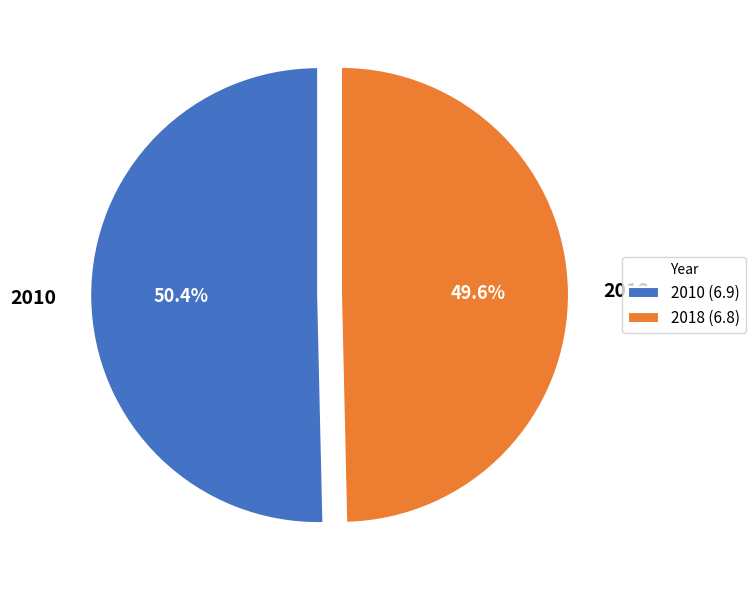

What is the ratio of the value at 2010 to the value at 2018?

1.0